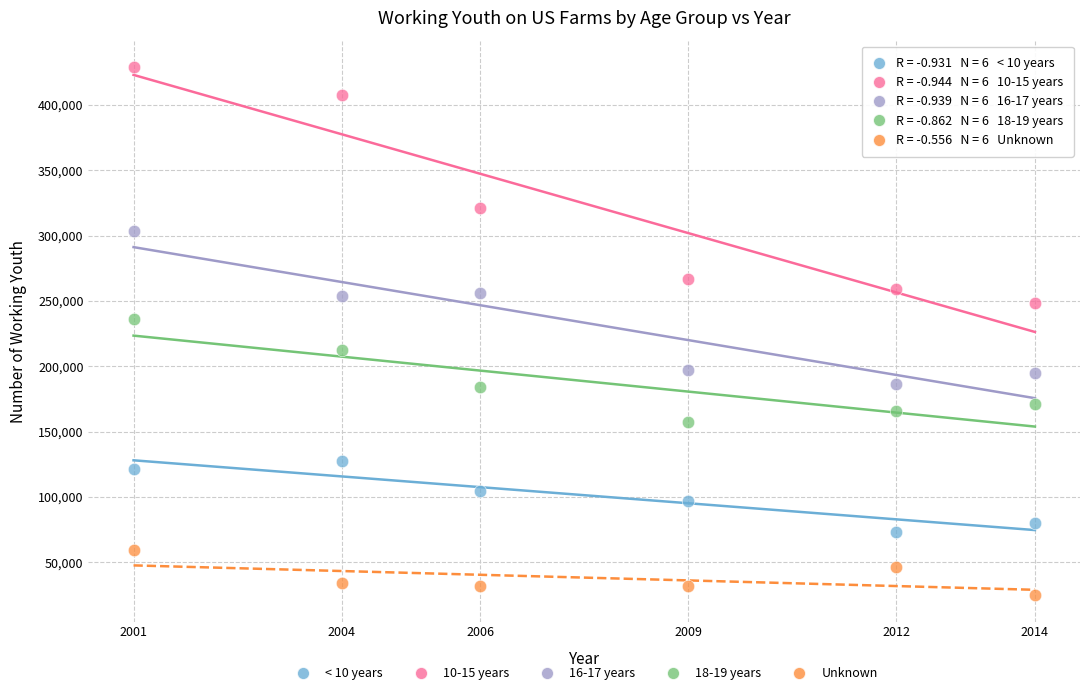

Which series has the widest spread of Y values?

10-15 years